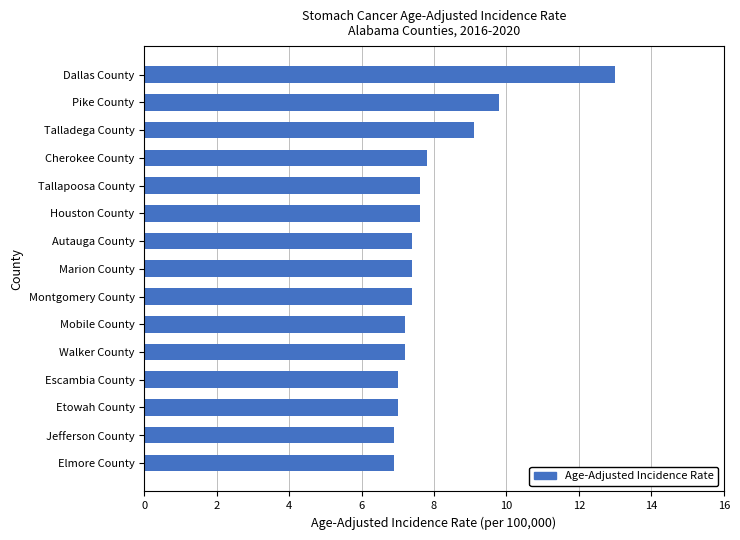

The chart shows a value of 13.0 at Dallas County. True or false?

True